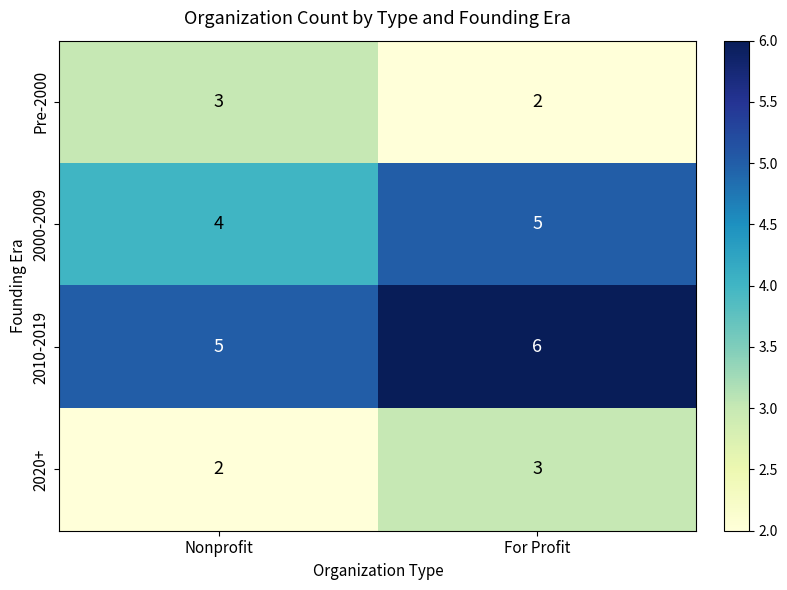

Reading right to left, extract all data points from this chart.

Pre-2000: For Profit=2	Nonprofit=3
2000-2009: For Profit=5	Nonprofit=4
2010-2019: For Profit=6	Nonprofit=5
2020+: For Profit=3	Nonprofit=2